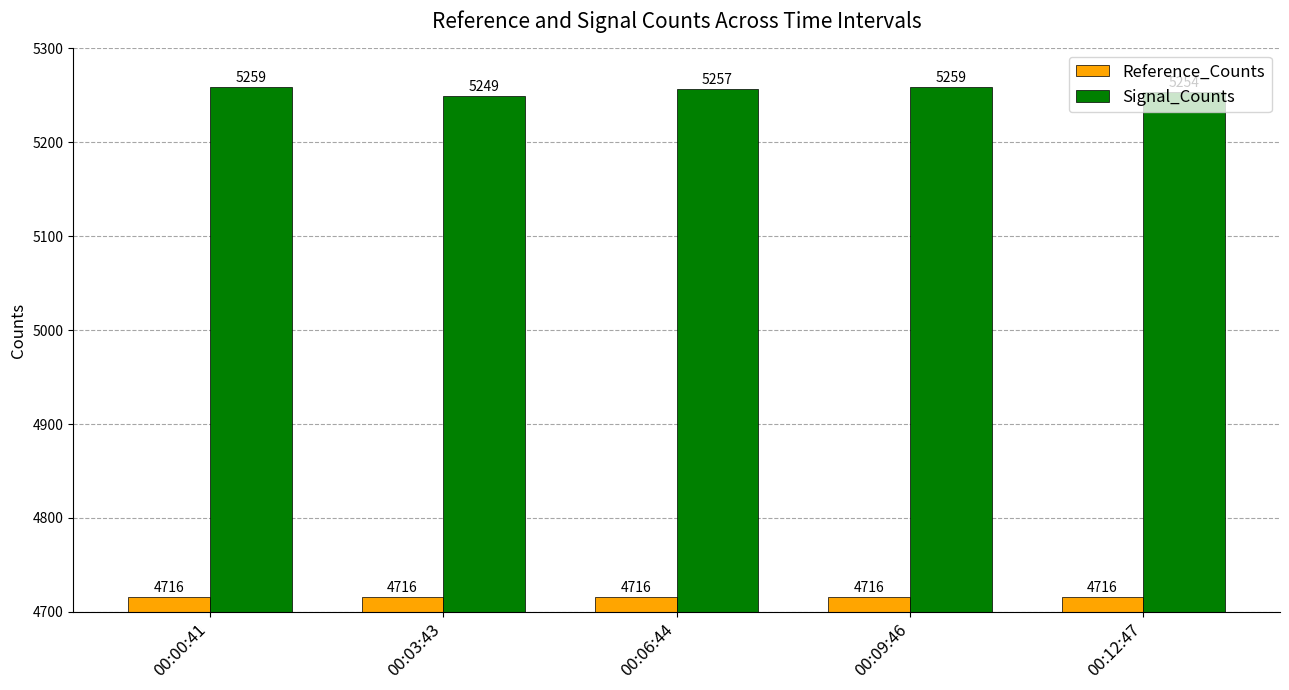

What is the total value across all series at 00:12:47?

9970